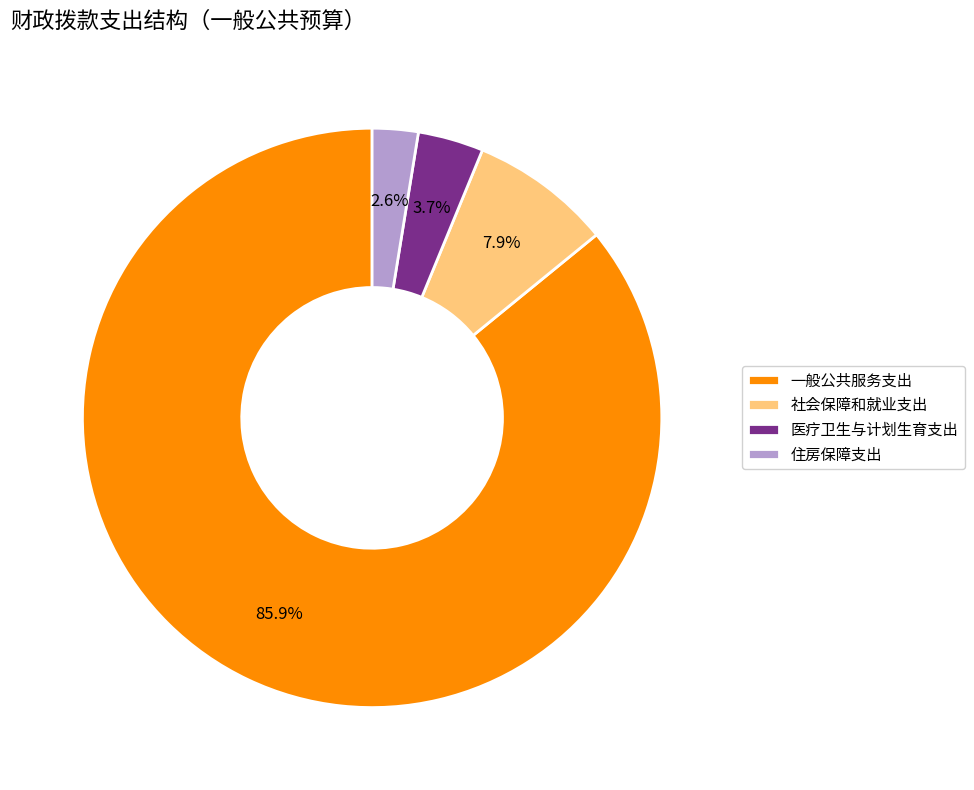

The 住房保障支出 slice represents 16% of the pie. True or false?

False